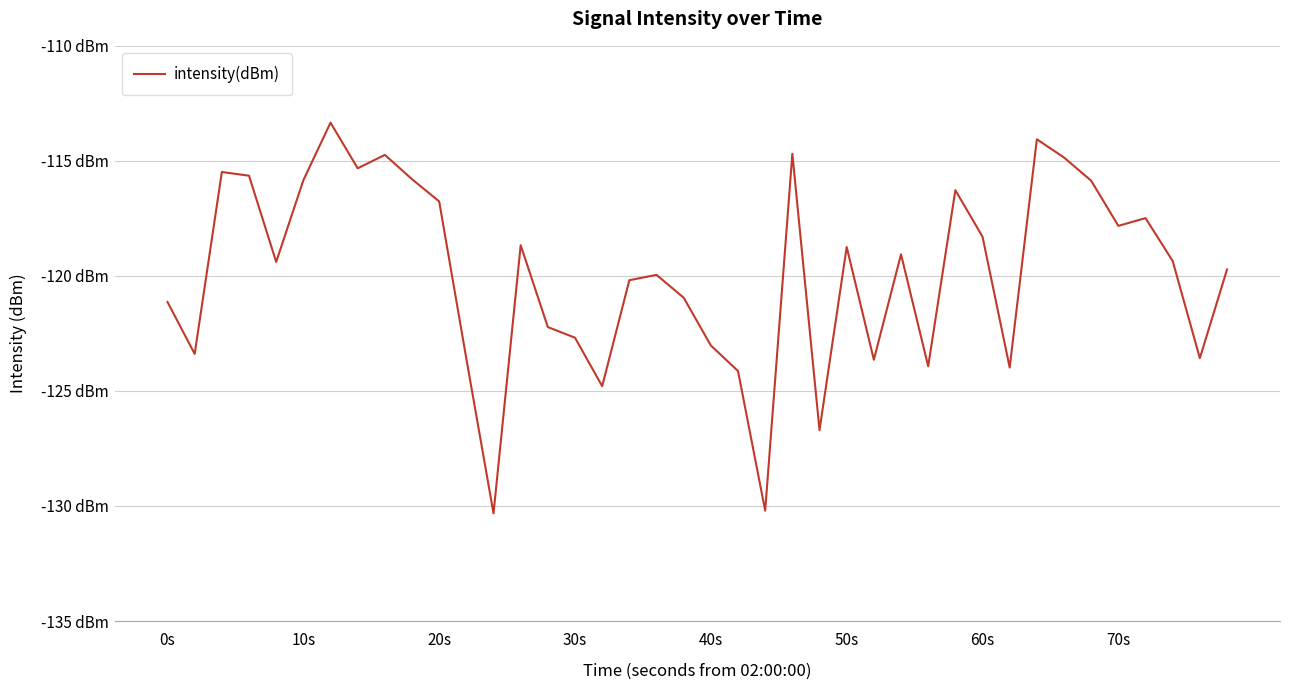

How many interior local valleys (lower than both neighbors) does the data have?

12